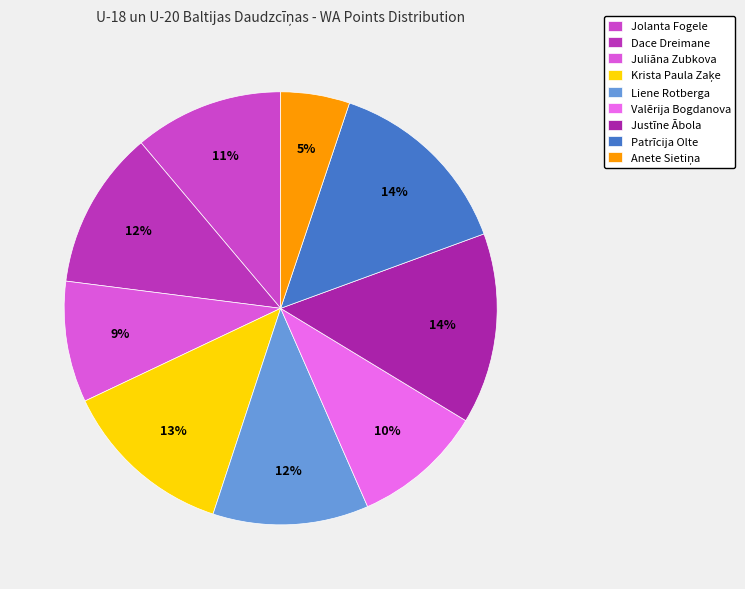

Does Justīne Ābola represent more than half of the total?

No